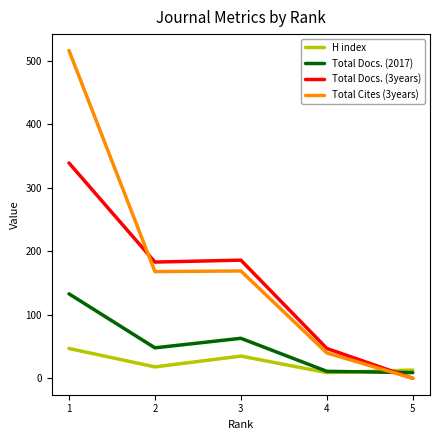

Rank the series by their maximum value, from lowest to highest.

H index, Total Docs. (2017), Total Docs. (3years), Total Cites (3years)